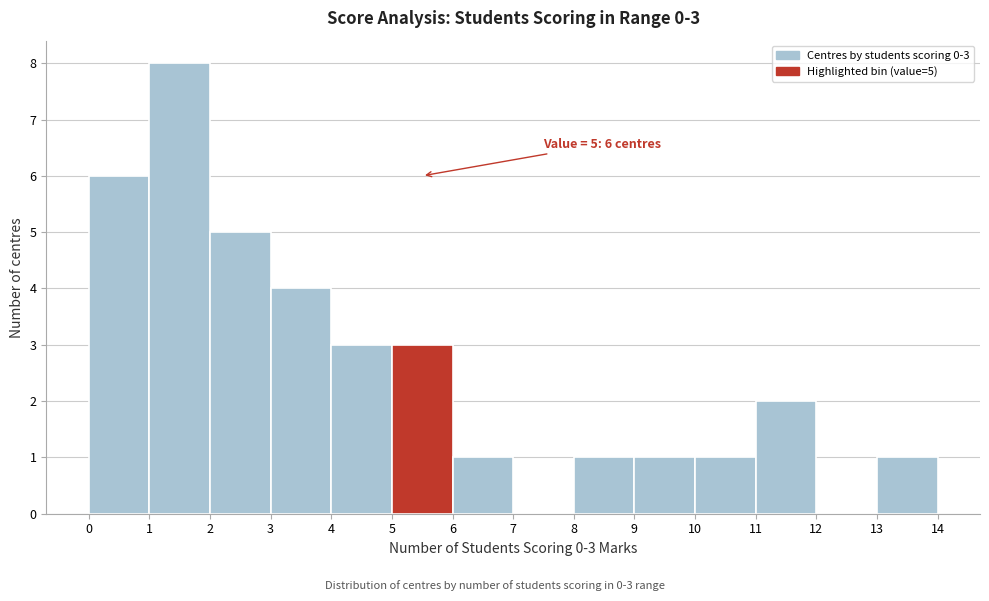

Over which range of the x-axis is the bar tallest?

1 to 2